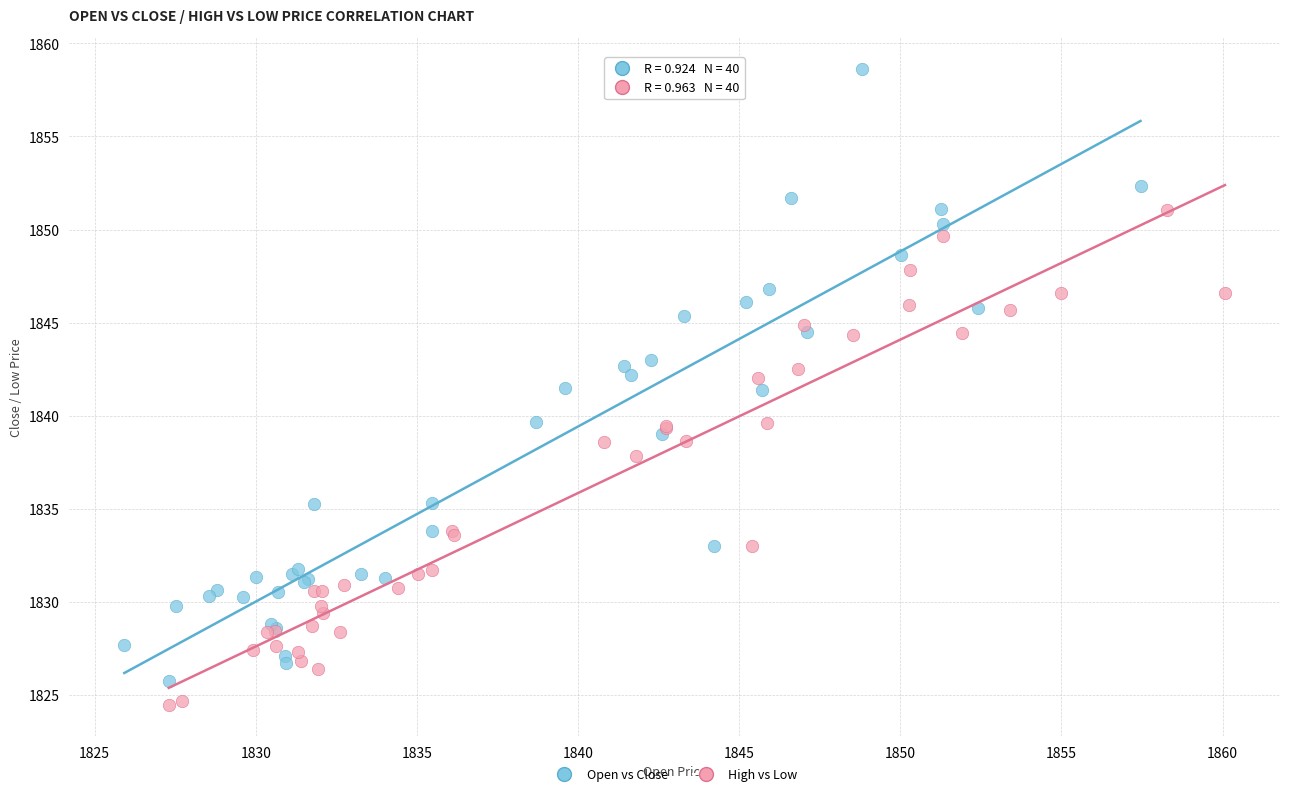

Which series contains the highest Y value?

Open vs Close